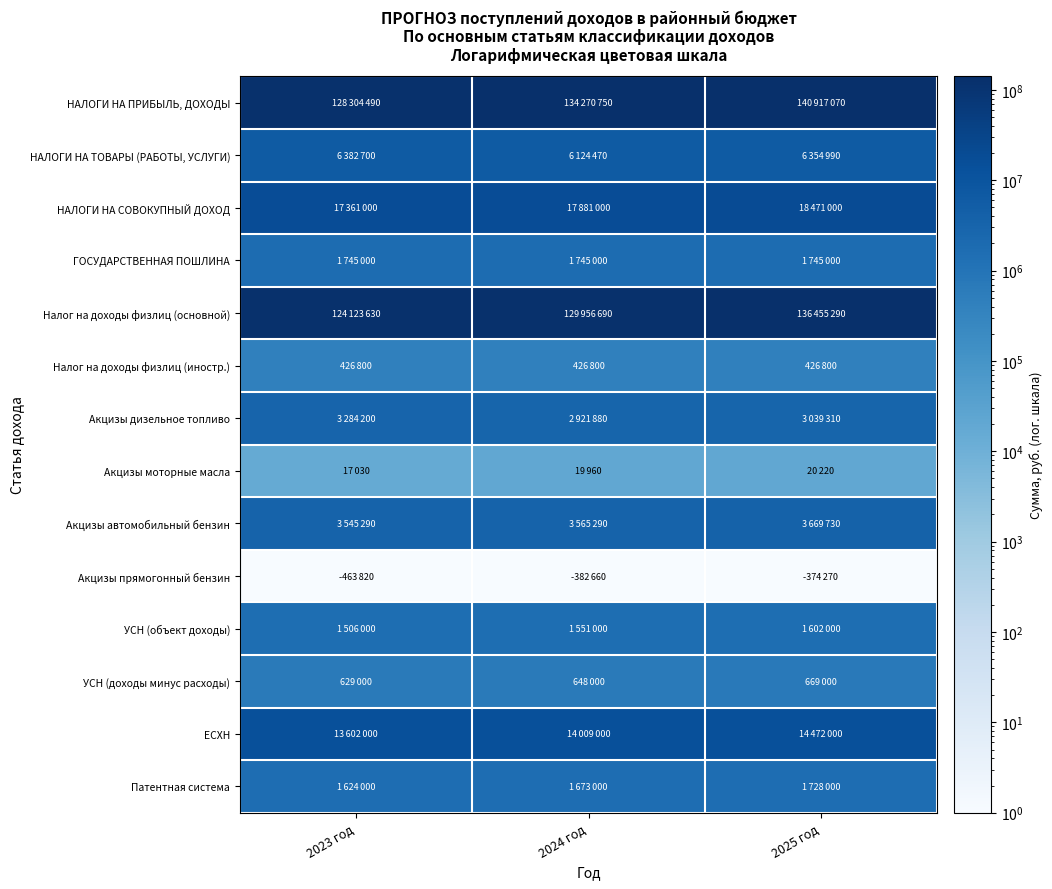

At 2025 год, list the series in order from largest to smallest.

НАЛОГИ НА ПРИБЫЛЬ, ДОХОДЫ, Налог на доходы физлиц (основной), НАЛОГИ НА СОВОКУПНЫЙ ДОХОД, ЕСХН, НАЛОГИ НА ТОВАРЫ (РАБОТЫ, УСЛУГИ), Акцизы автомобильный бензин, Акцизы дизельное топливо, ГОСУДАРСТВЕННАЯ ПОШЛИНА, Патентная система, УСН (объект доходы), УСН (доходы минус расходы), Налог на доходы физлиц (иностр.), Акцизы моторные масла, Акцизы прямогонный бензин